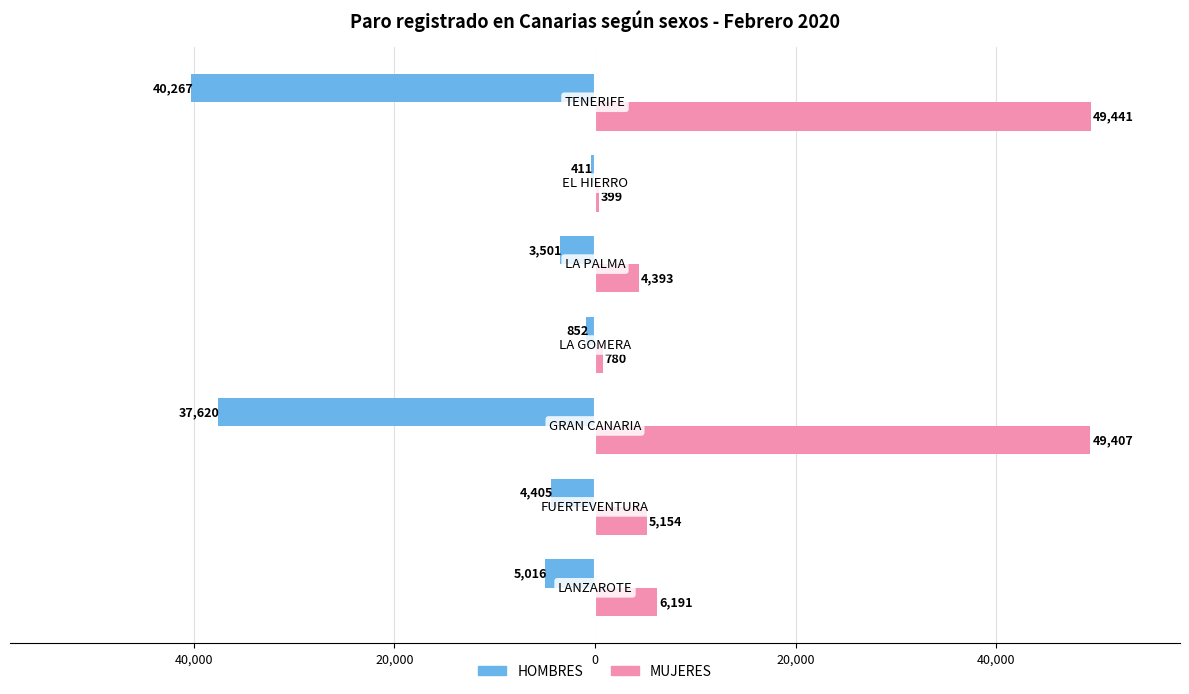

What is the smallest value displayed?

-40267